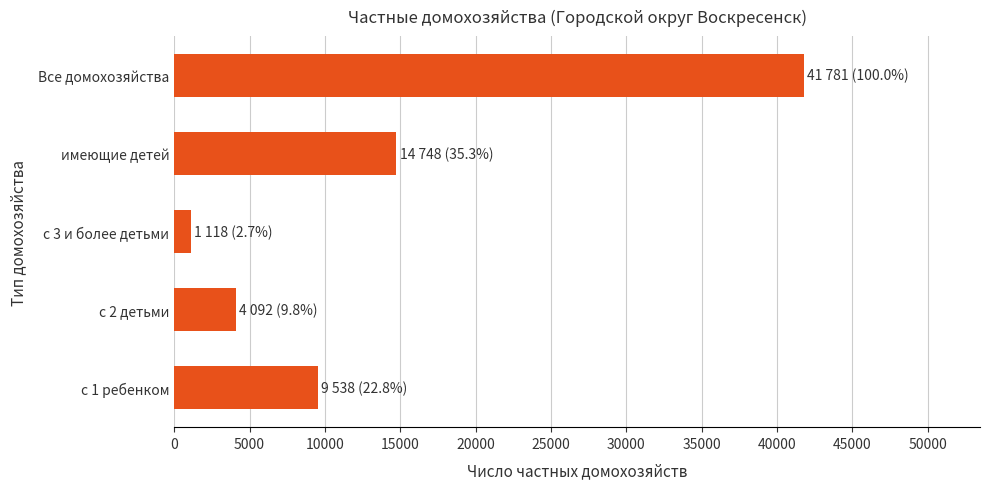

What value does the data have at имеющие детей, to the nearest 50?

14750